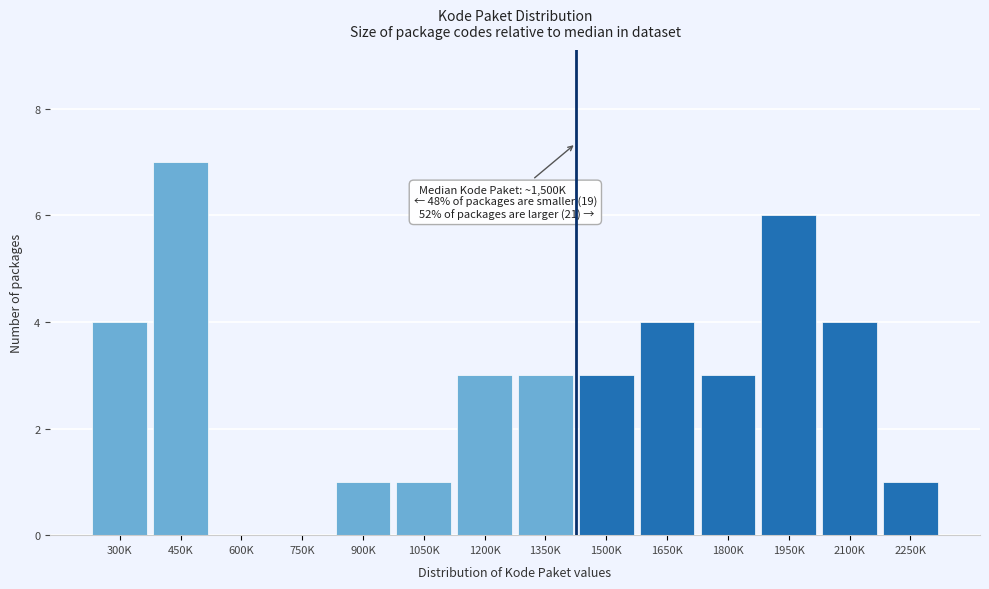

Reading right to left, what are all the values shown in this chart?

2250K=1	2100K=4	1950K=6	1800K=3	1650K=4	1500K=3	1350K=3	1200K=3	1050K=1	900K=1	750K=0	600K=0	450K=7	300K=4